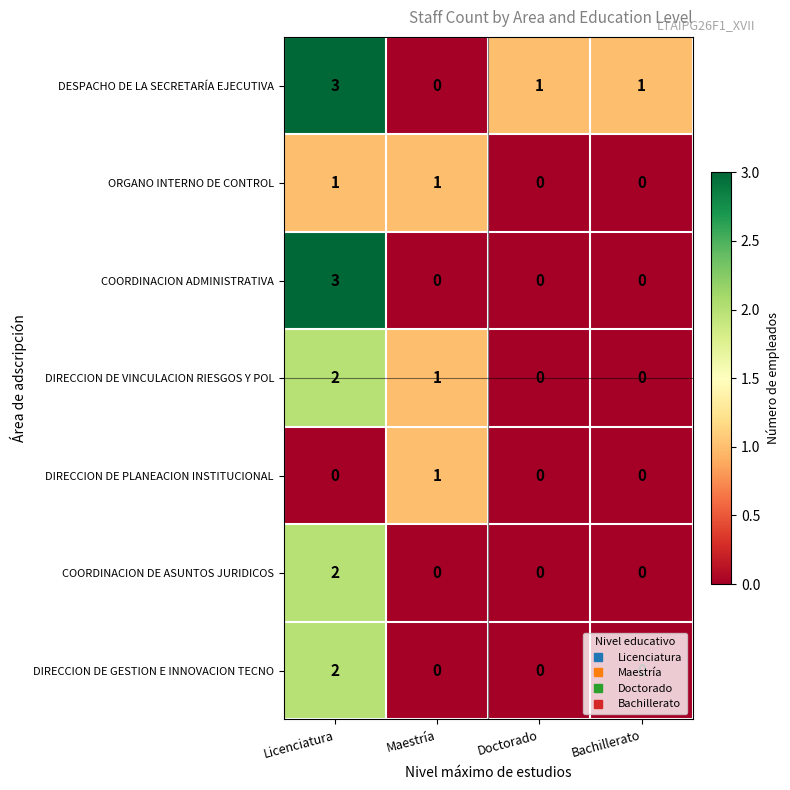

What is the total value across all series at Maestría?

3